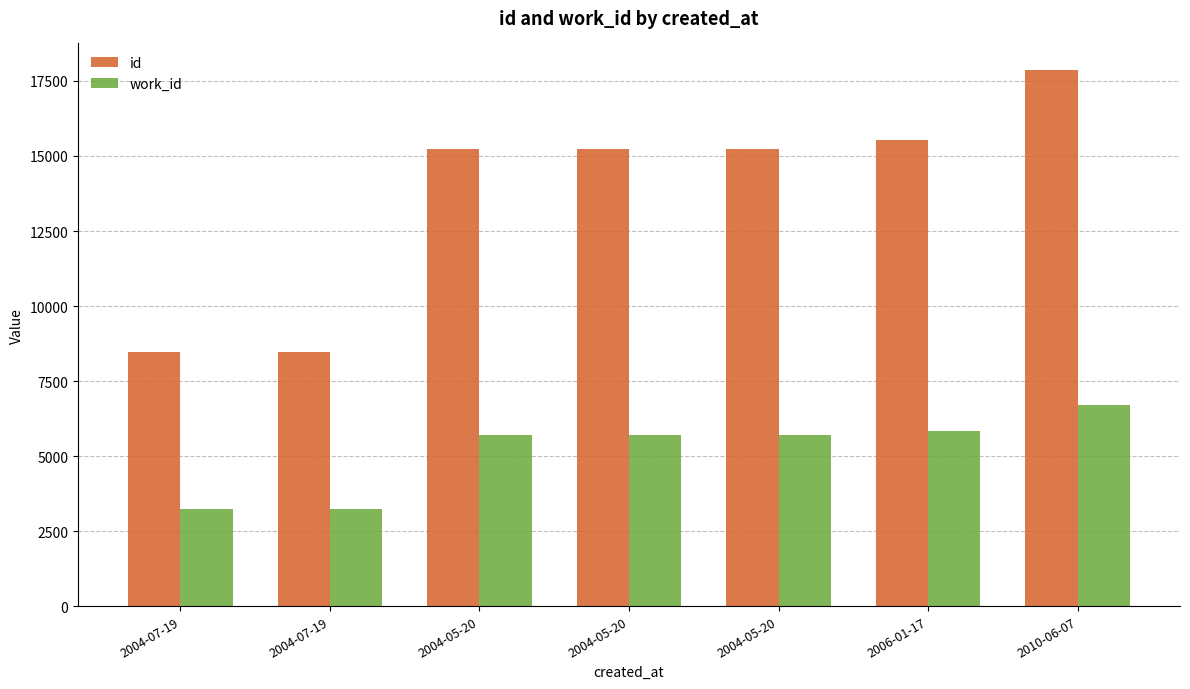

What is the label of the 1st bar from the right?

2010-06-07